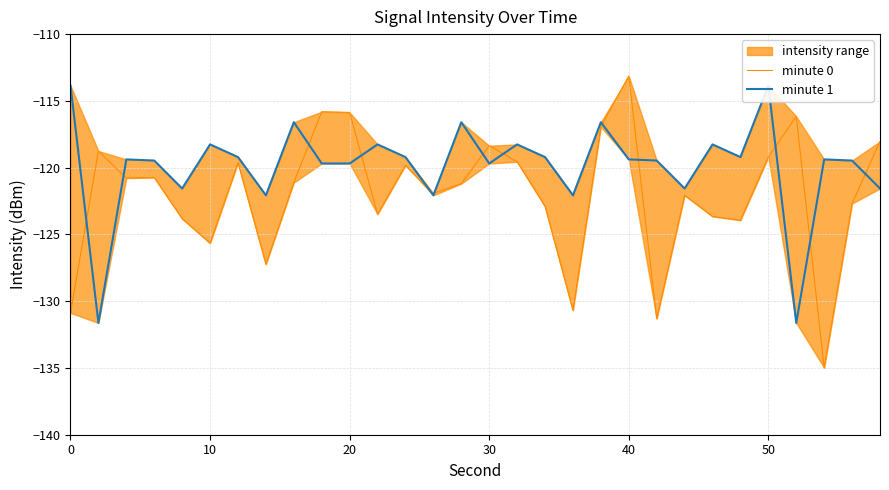

Rank the series by their maximum value, from lowest to highest.

minute 1, minute 0